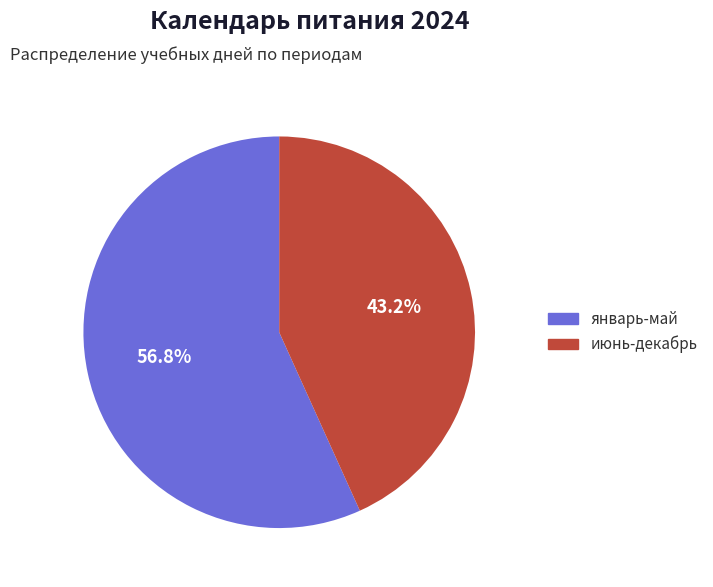

Rank the categories by value from highest to lowest.

январь-май, июнь-декабрь